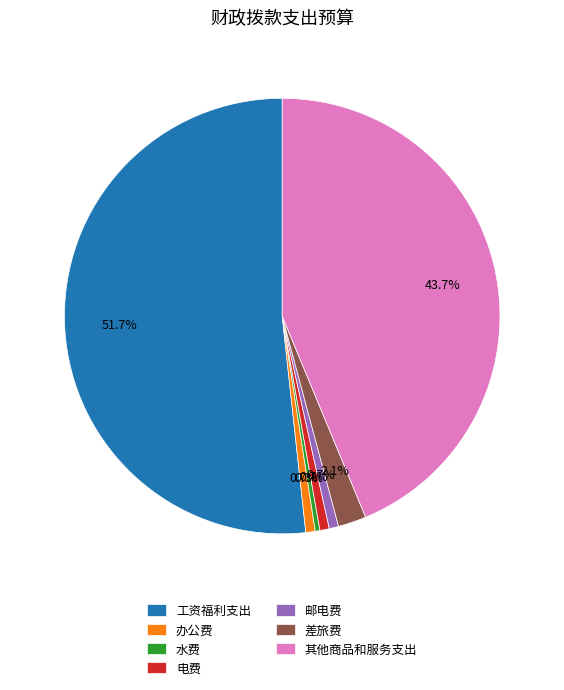

Which category accounts for the majority?

工资福利支出